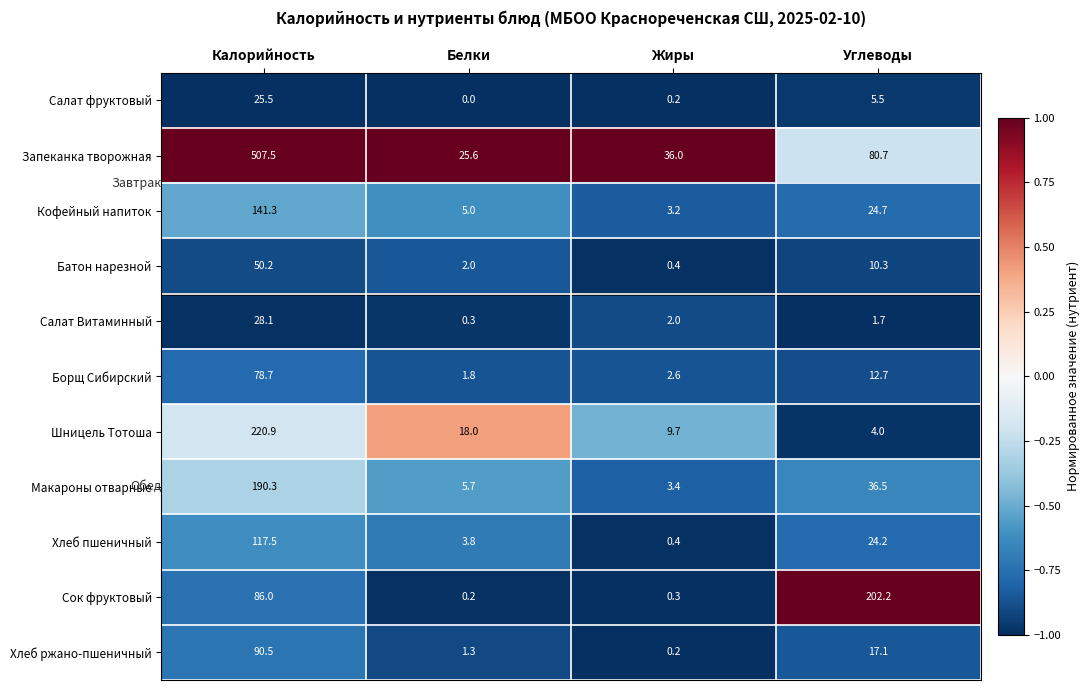

At which label is Макароны отварные closest to 96?

Углеводы